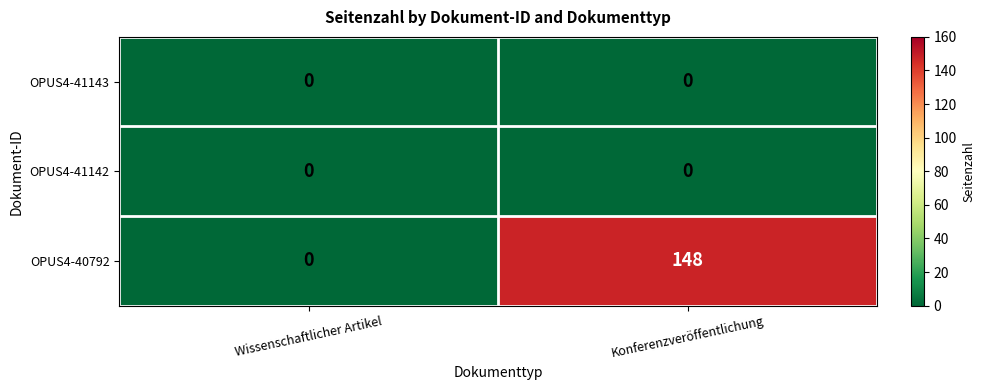

What is the average value of the OPUS4-40792 series?

74